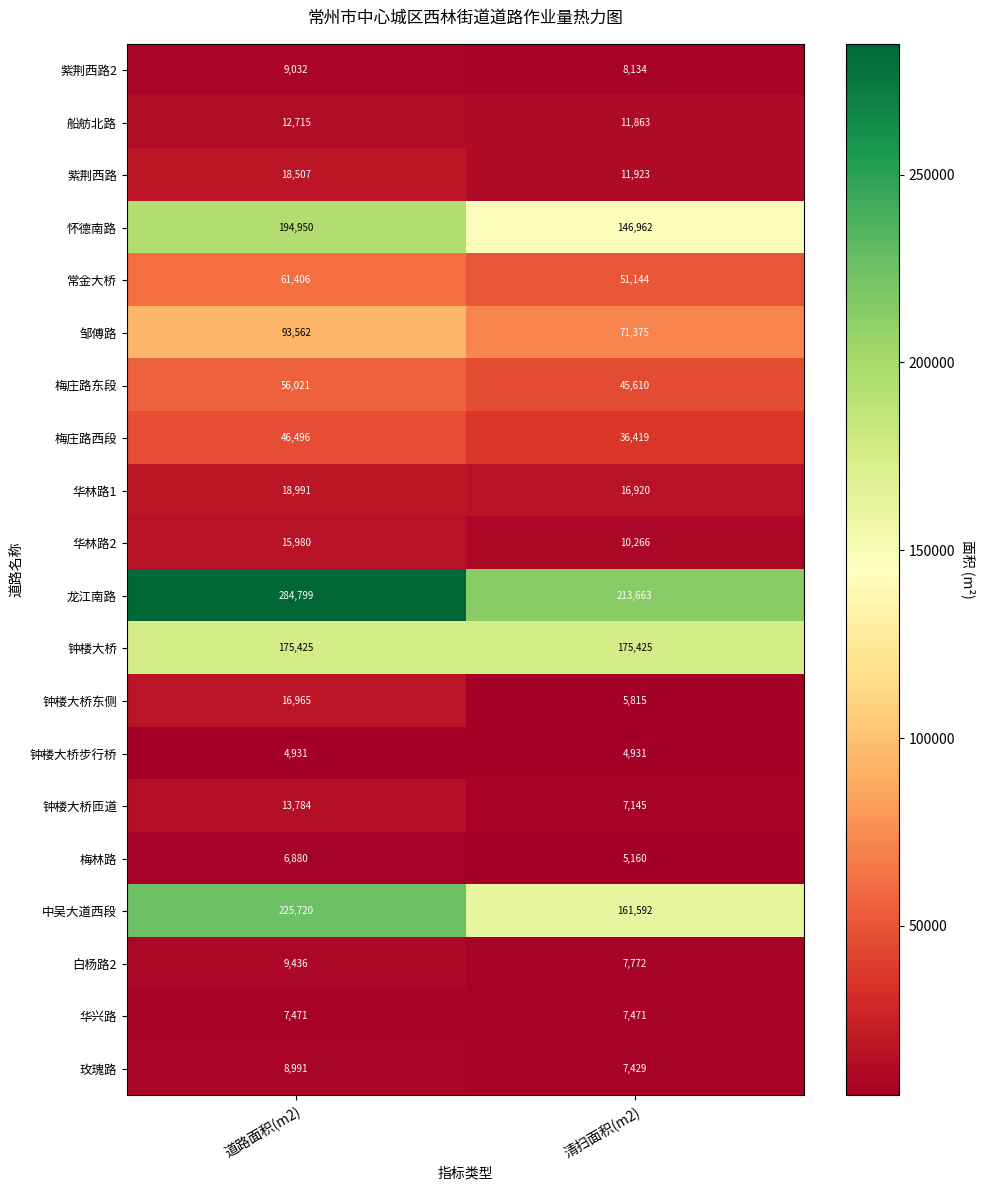

What is the difference between the maximum and minimum values in the 华林路1 series?

2071